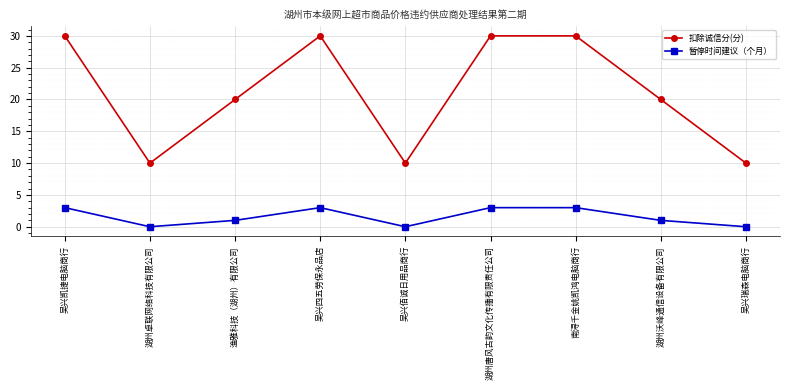

True or false: 暂停时间建议（个月） has more than 0 points higher than both neighbors.

True